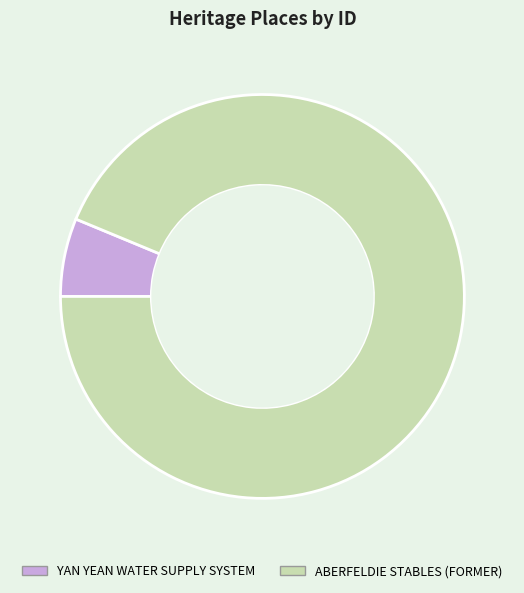

Do YAN YEAN WATER SUPPLY SYSTEM and ABERFELDIE STABLES (FORMER) together represent more than half of the pie?

Yes